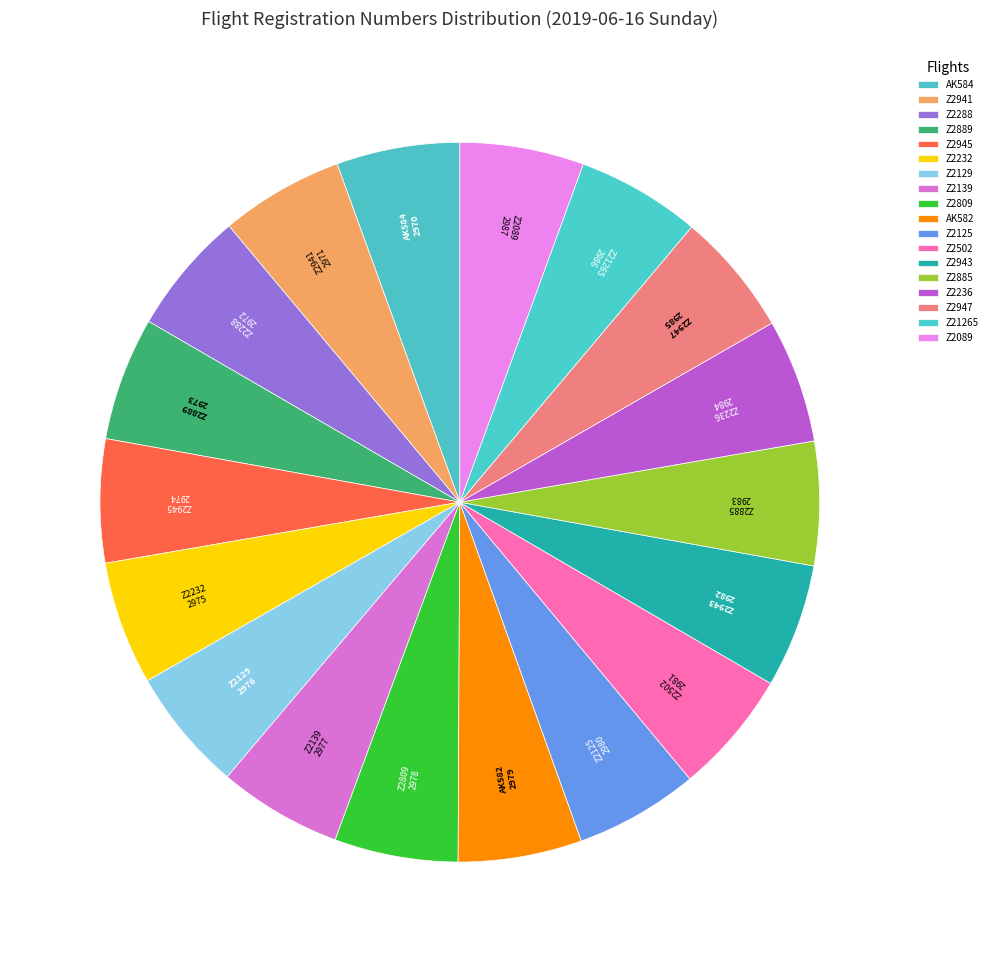

The Z2236 slice represents 14% of the pie. True or false?

False